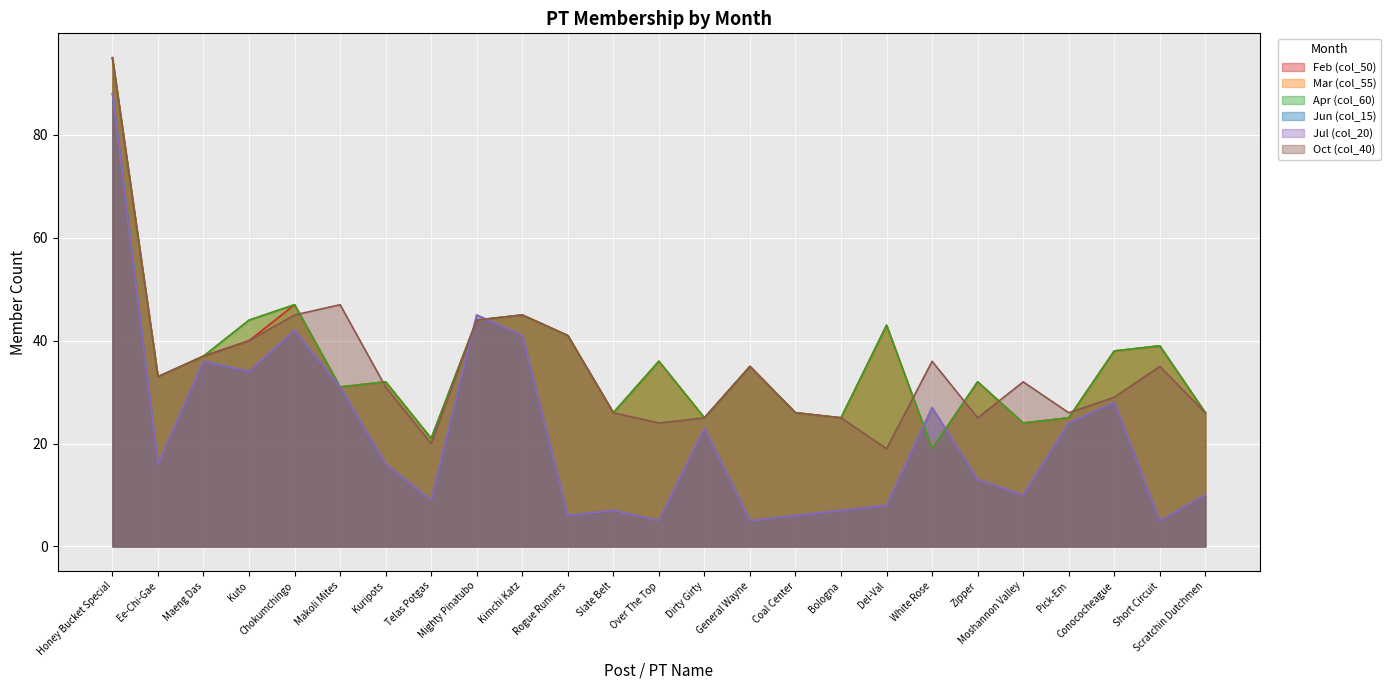

How many interior local peaks does the Jul (col_20) series have?

7